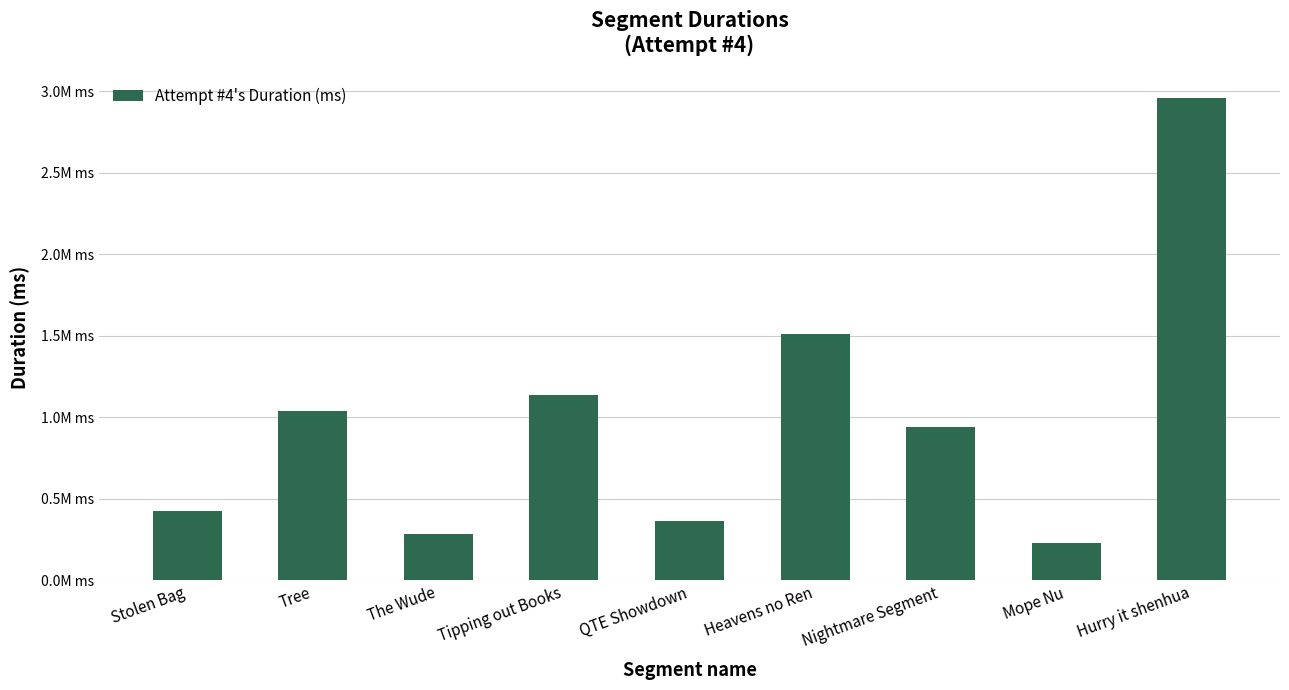

What is the label of the 4th bar from the right?

Heavens no Ren